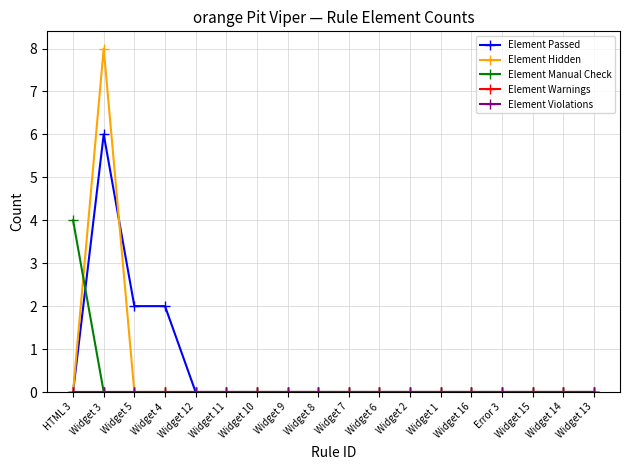

What is the average value of the Element Passed series?

1